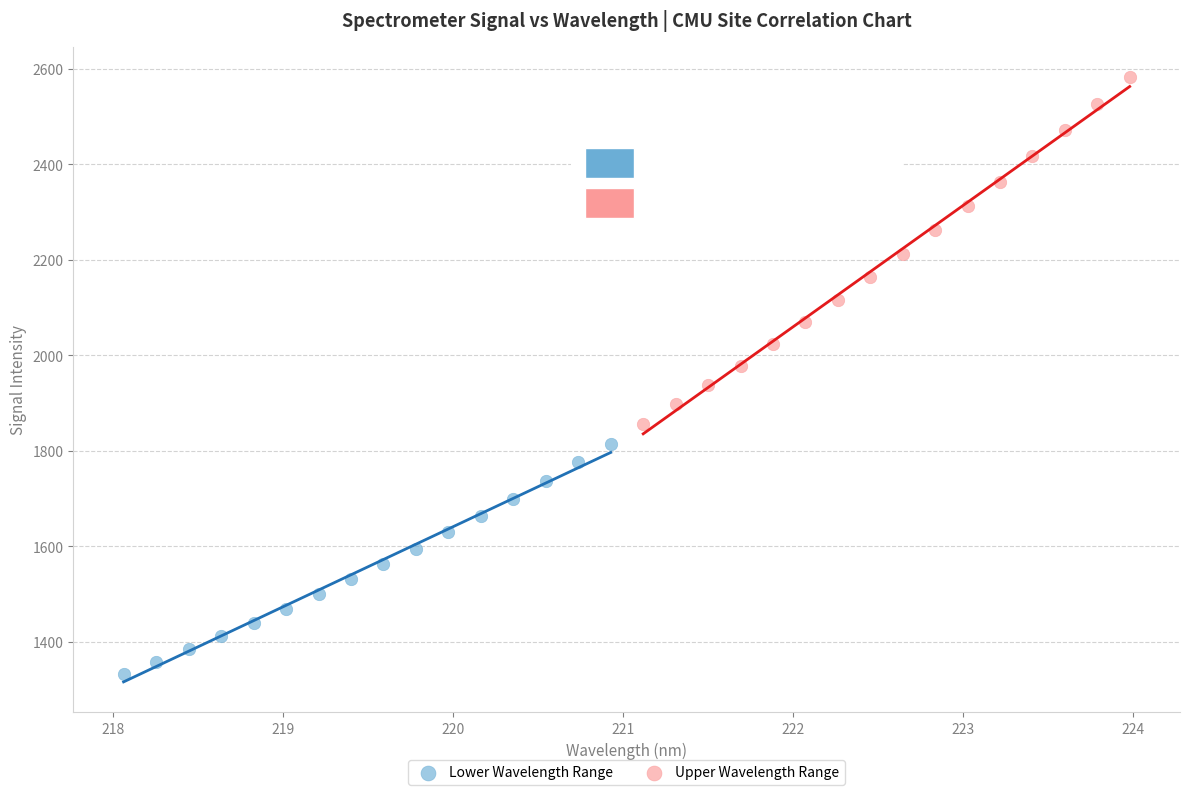

Which series reaches the maximum Y coordinate?

Upper Wavelength Range